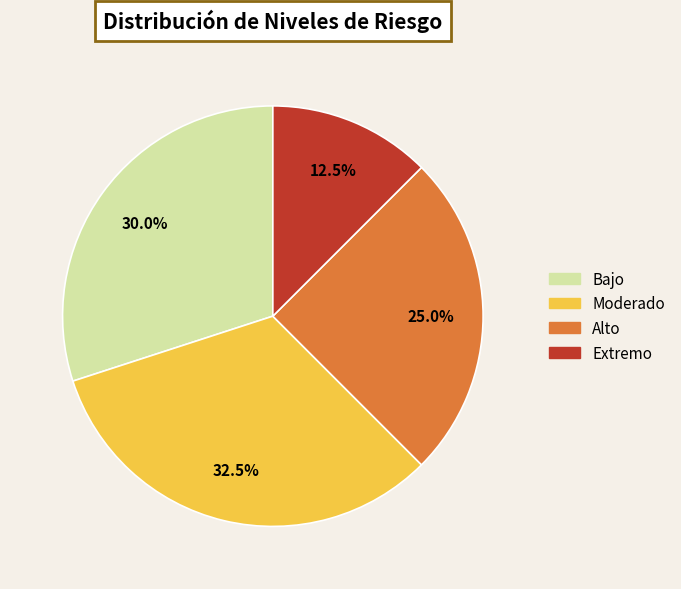

Count the number of slices in the pie.

4